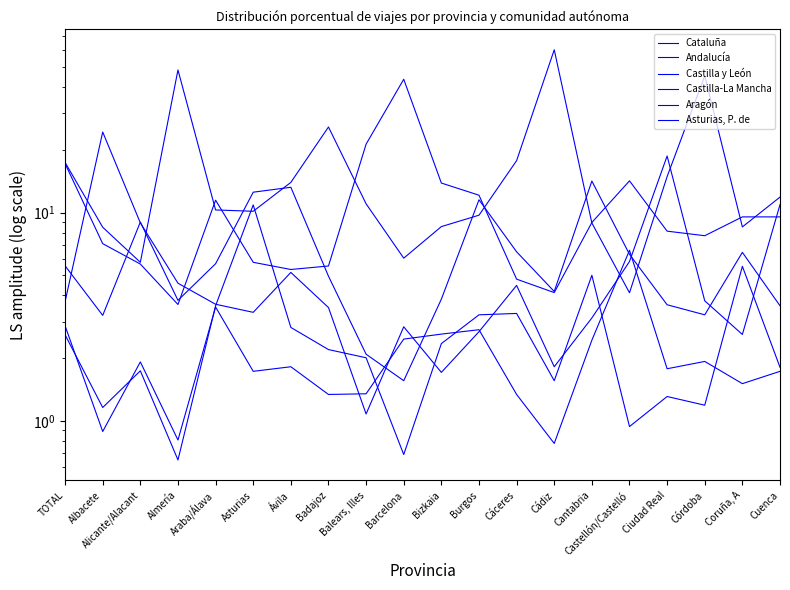

True or false: Cataluña and Asturias, P. de intersect in this chart.

True